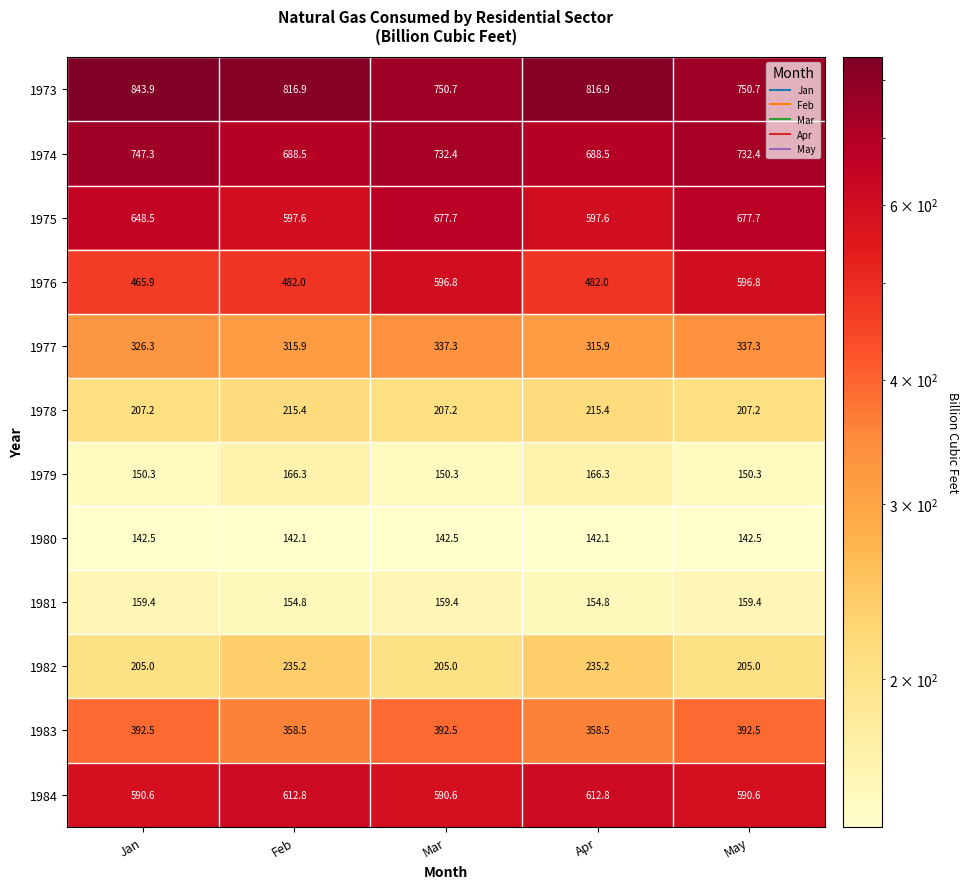

How many series are shown in this chart?

12